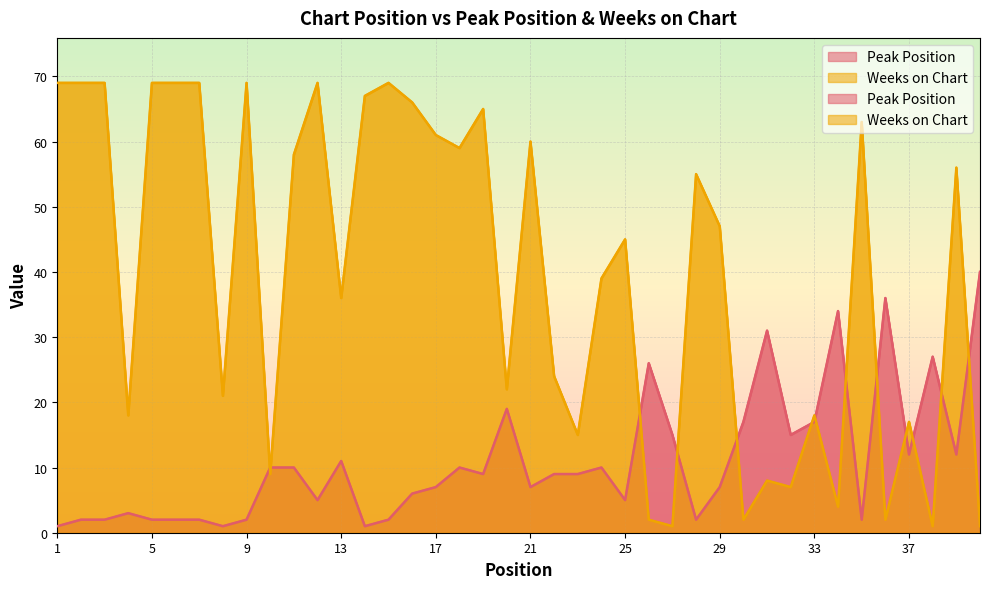

At which label does Weeks on Chart first exceed 47?

1